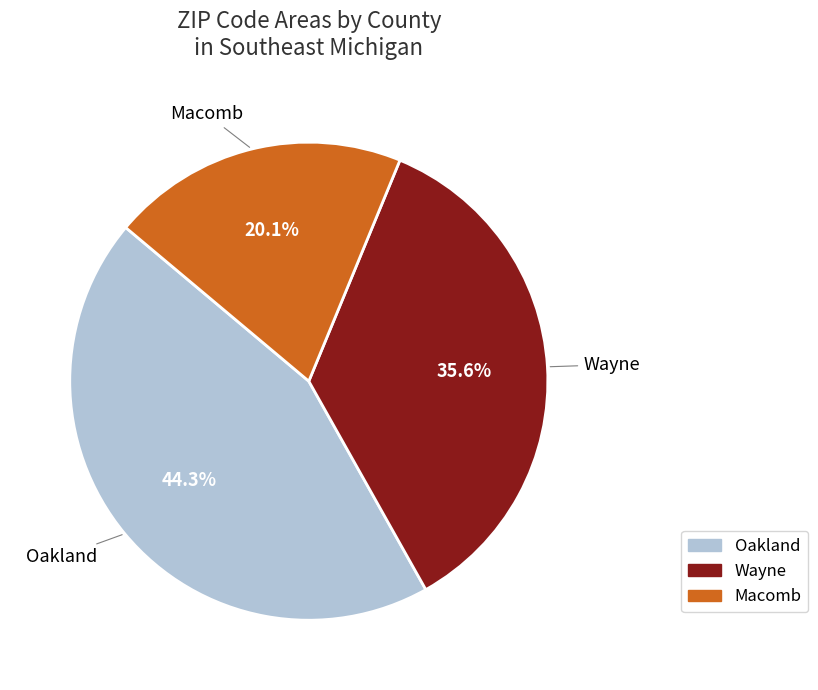

Is Wayne the majority of the pie?

No